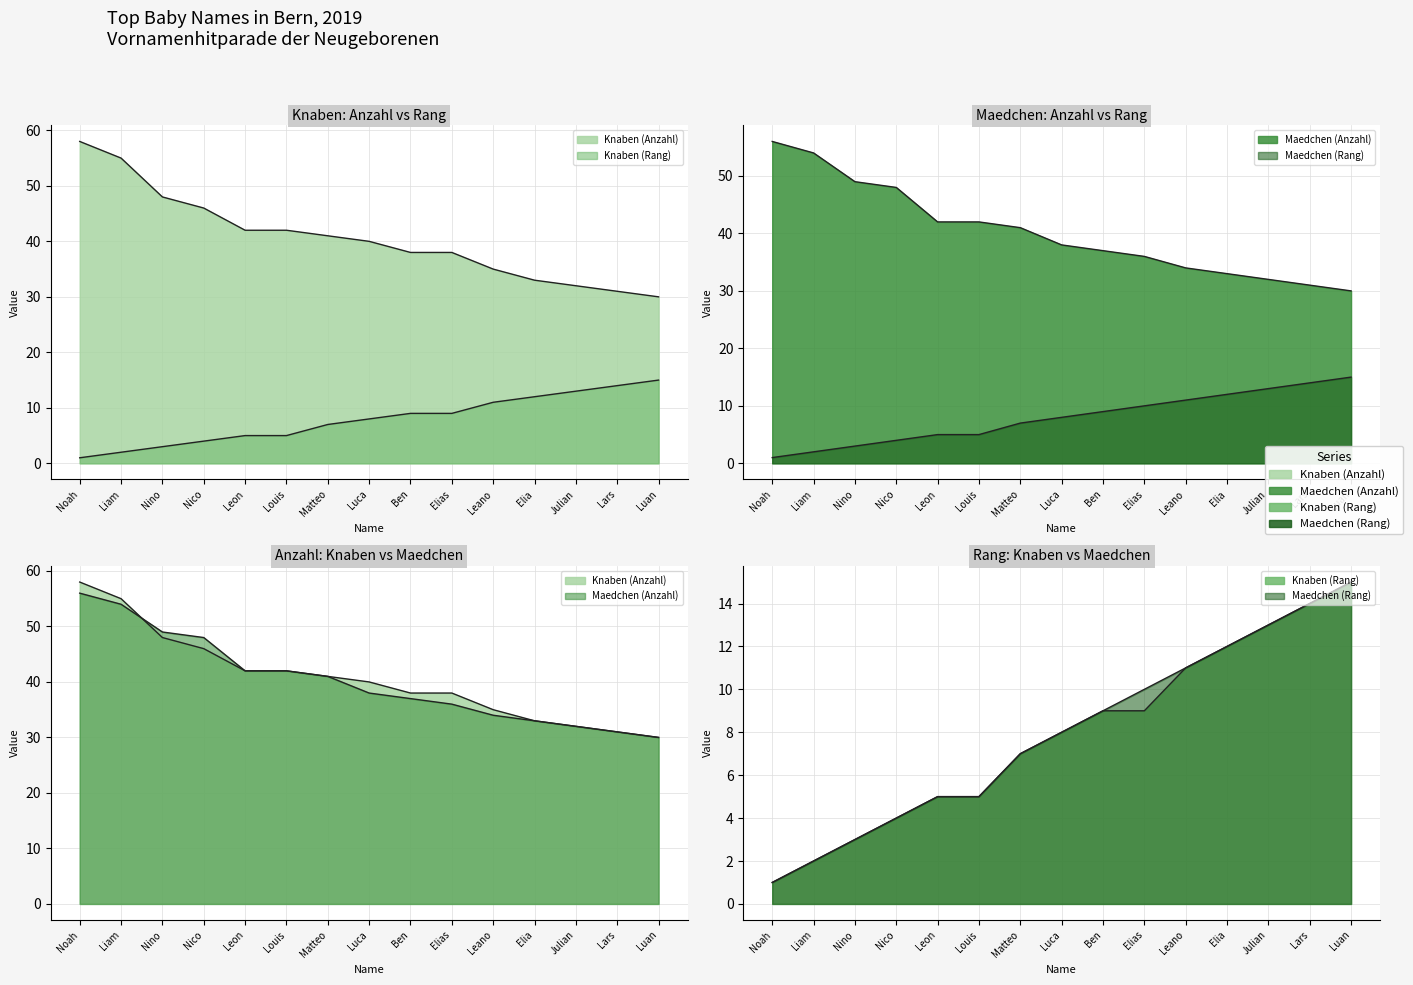

List the series in order of their peak value, highest first.

Knaben (Anzahl), Maedchen (Anzahl), Knaben (Rang), Maedchen (Rang)